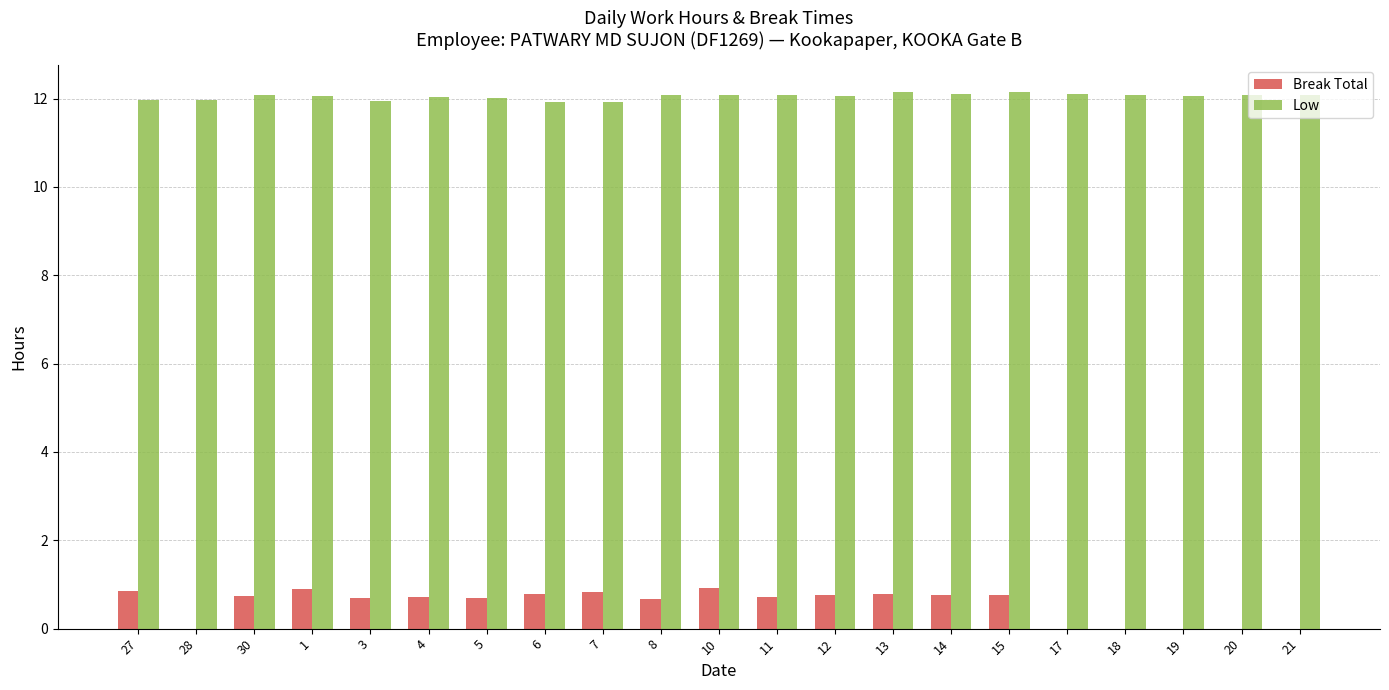

Which series has the largest total across all categories?

Low